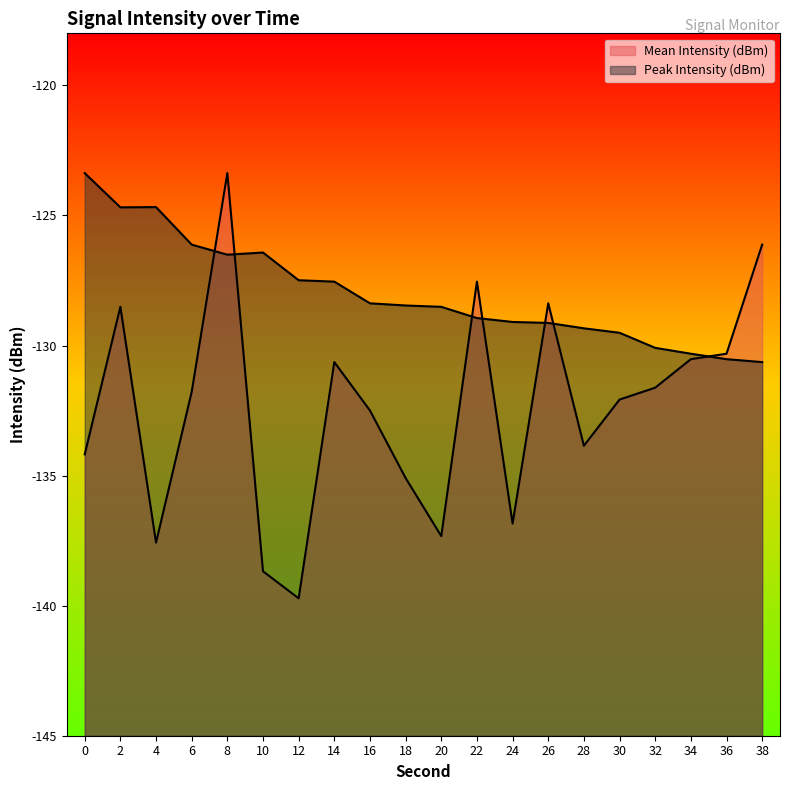

Which has a higher value, 24 or 14?

14